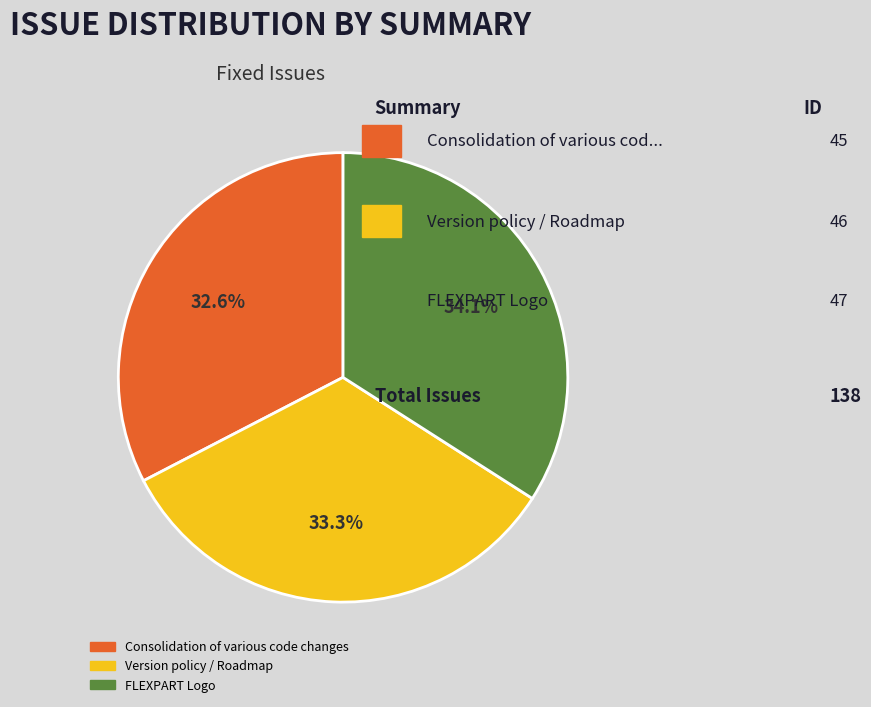

How many slices are in this pie chart?

3